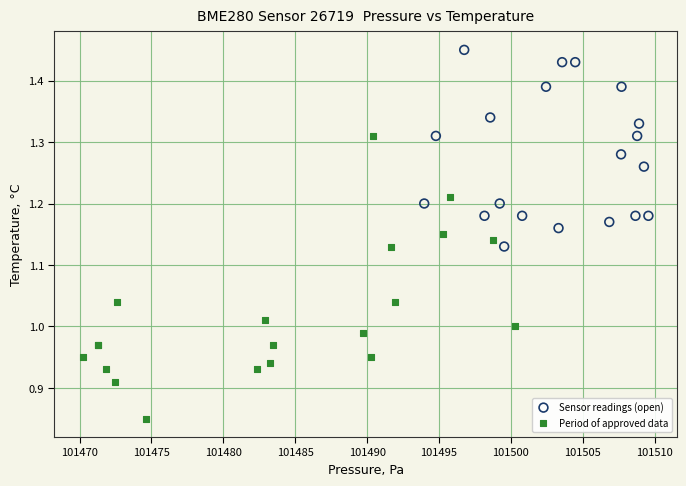

Which series contains the highest Y value?

Sensor readings (open)